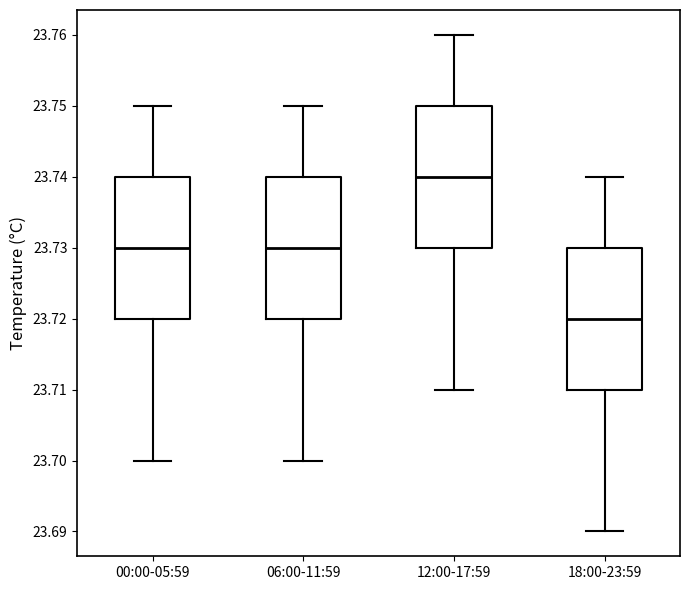

Reading left to right, read every box against the y-axis: the position of its median line, the range the box covers, and the ends of its whiskers. The values are not printed on the chart, so give them approximately, as read against the axis.

00:00-05:59: median 23.73, box 23.72 to 23.74, whiskers 23.70 to 23.75
06:00-11:59: median 23.73, box 23.72 to 23.74, whiskers 23.70 to 23.75
12:00-17:59: median 23.74, box 23.73 to 23.75, whiskers 23.71 to 23.76
18:00-23:59: median 23.72, box 23.71 to 23.73, whiskers 23.69 to 23.74